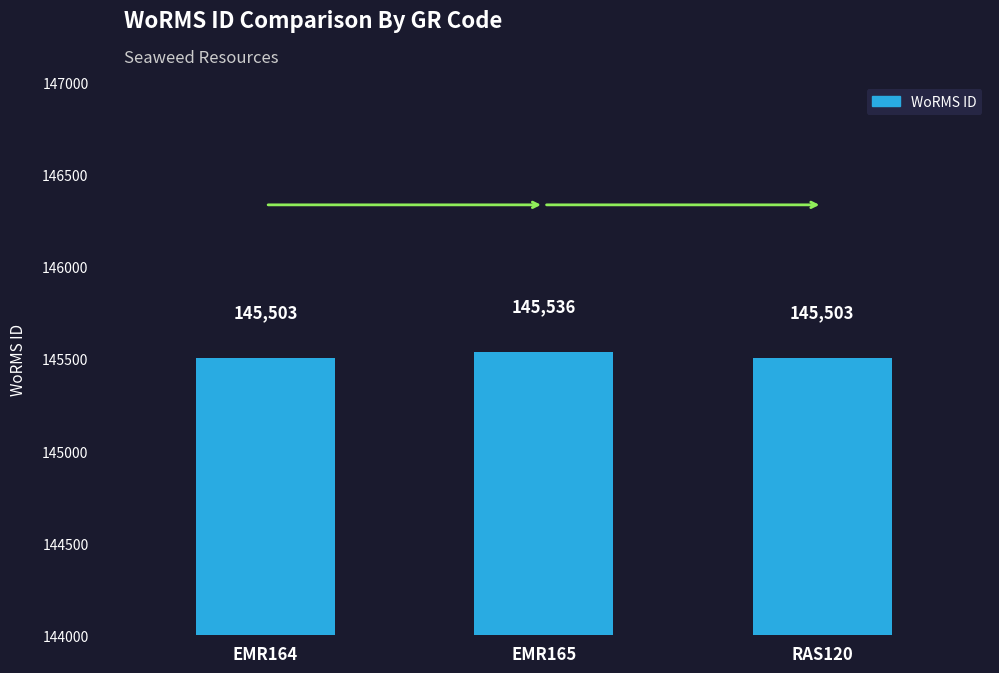

What is the difference between the maximum and minimum values?

33